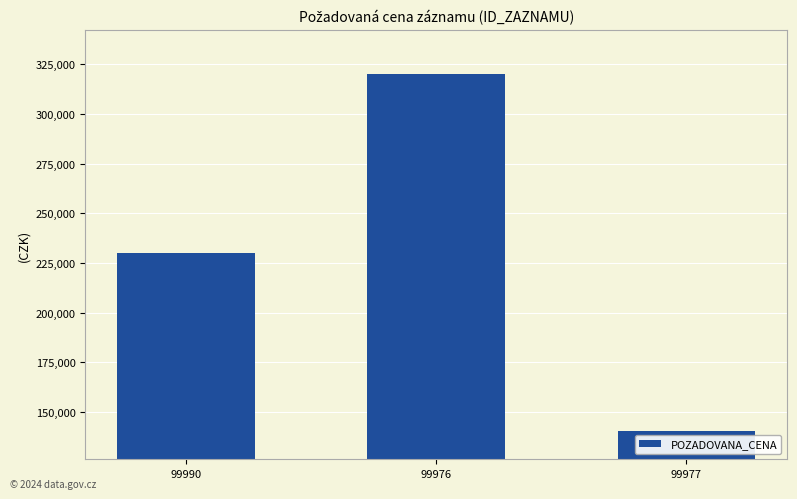

What is the ratio of the value at 99976 to the value at 99990?

1.4